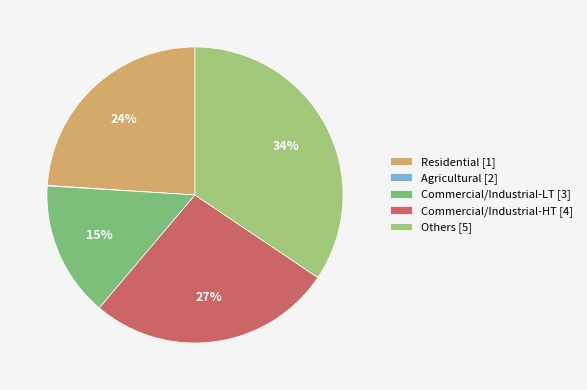

Which category has the smallest portion of the pie?

Agricultural